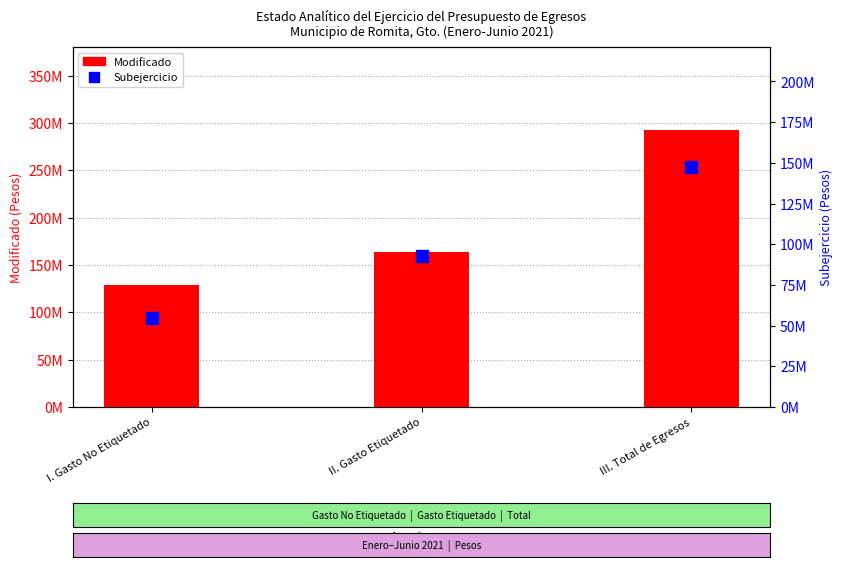

Which series reaches the maximum Y coordinate?

Modificado